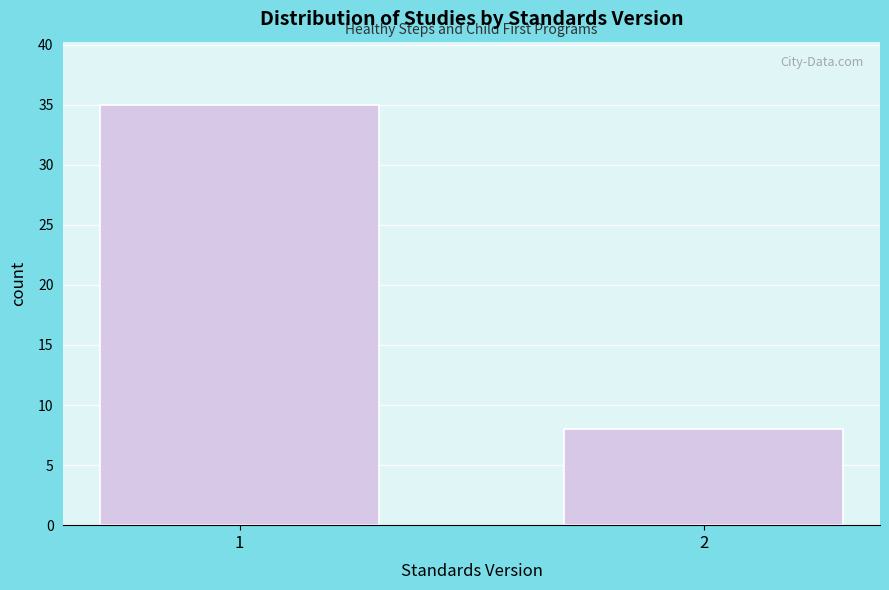

Reading right to left, extract all data points from this chart.

2=8	1=35